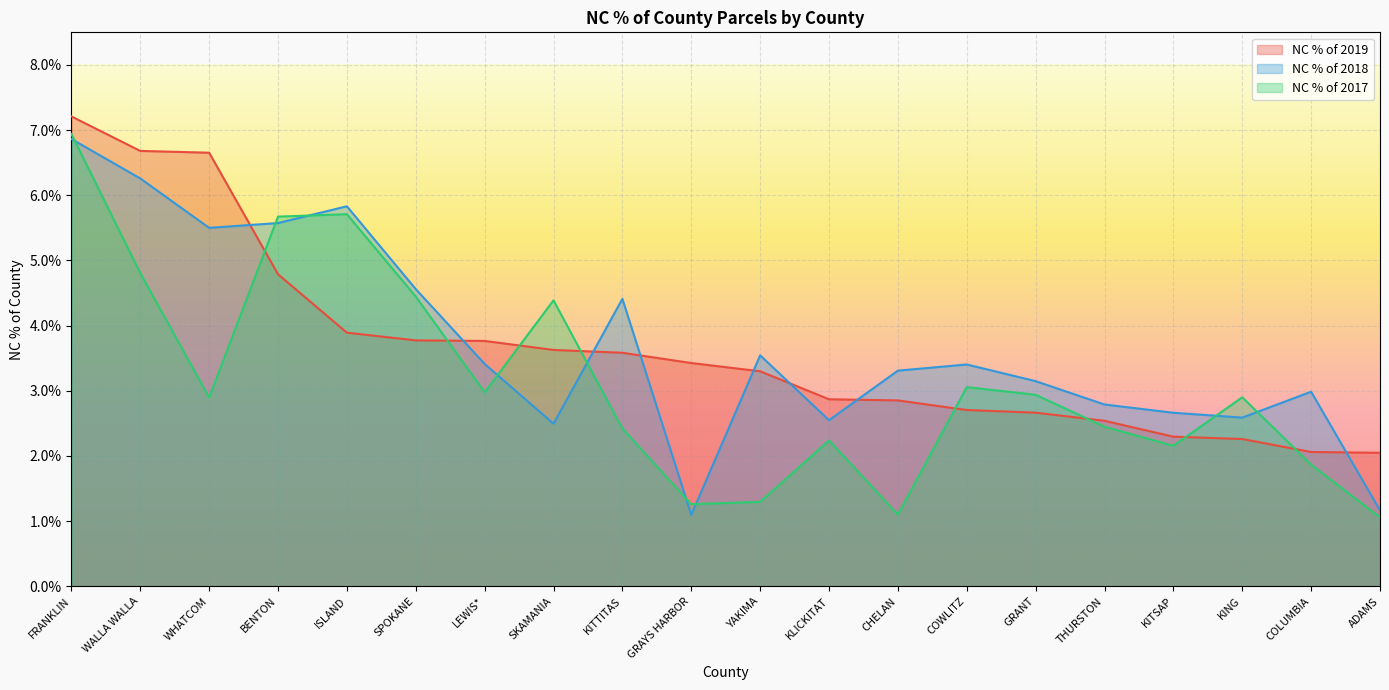

Which label corresponds to the largest value in the chart?

FRANKLIN